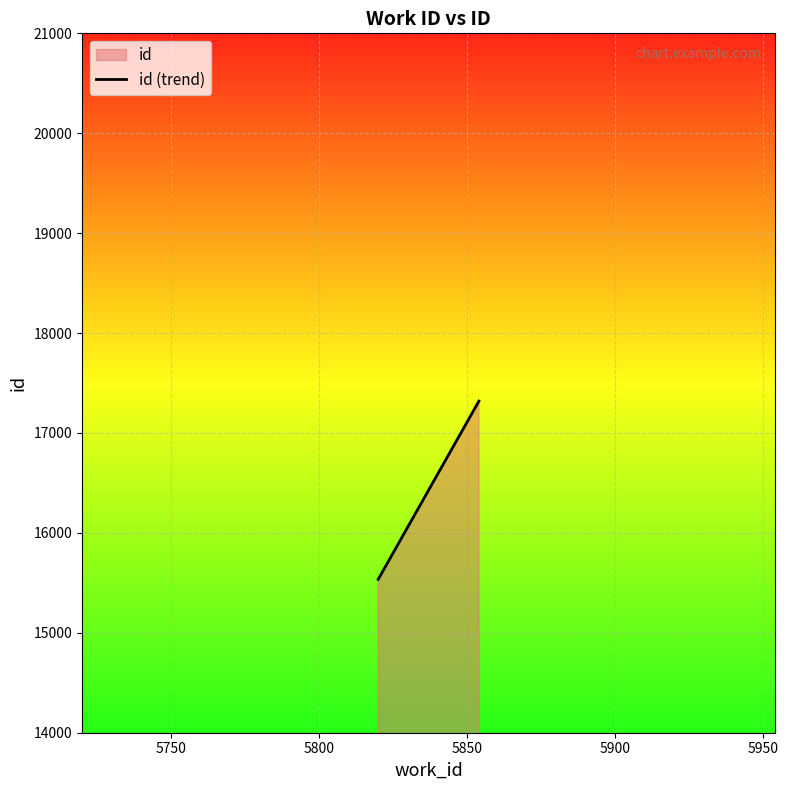

What is the maximum value shown in the chart?

17319.0